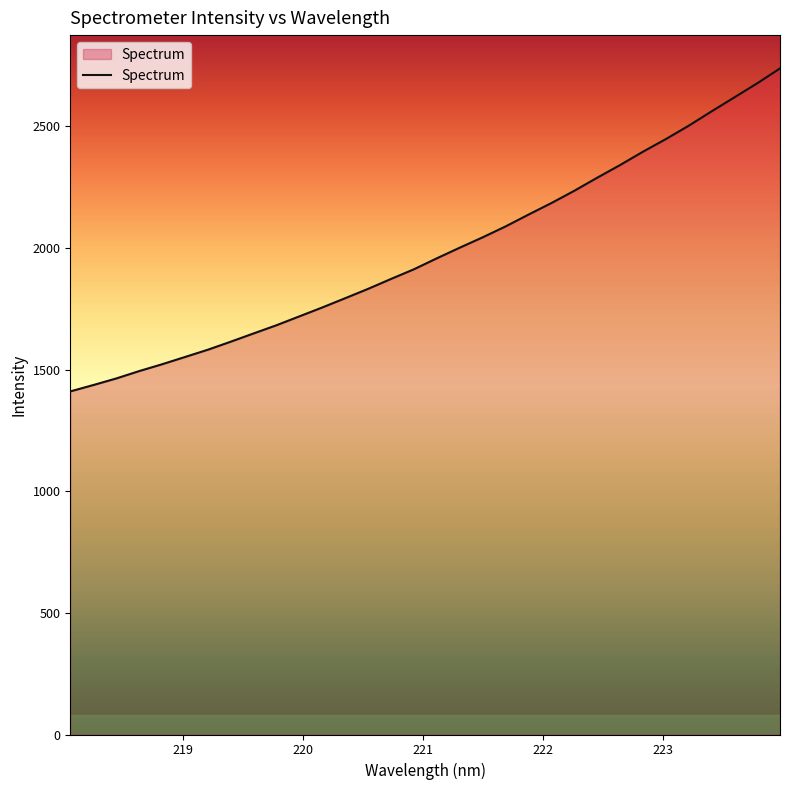

What is the difference between the maximum and minimum values?

1328.0